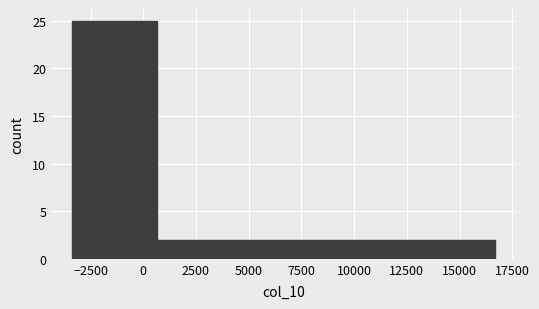

Over which range of the x-axis is the bar tallest?

-3500 to 500